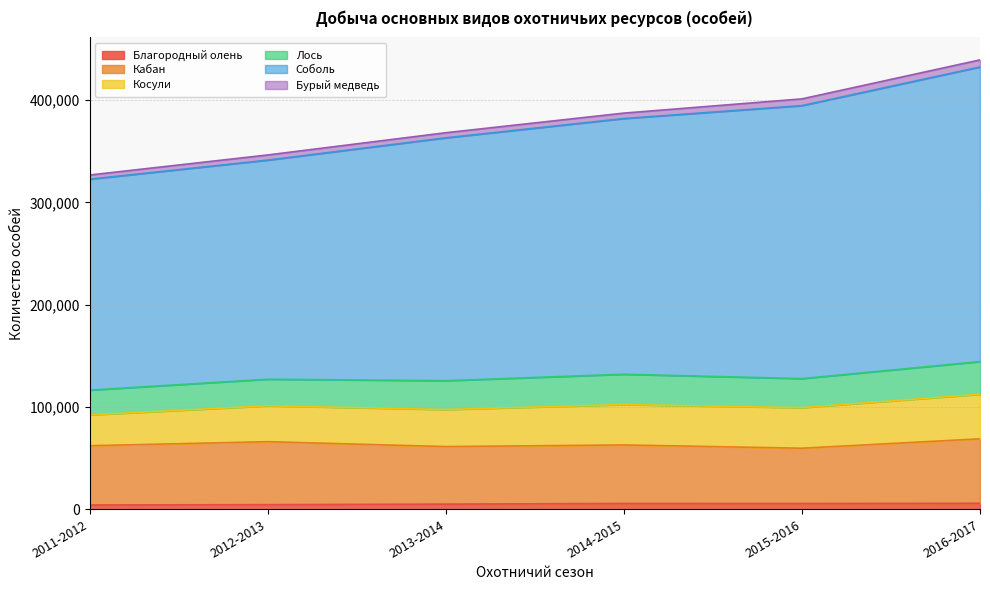

Which series has the widest spread of values?

Соболь